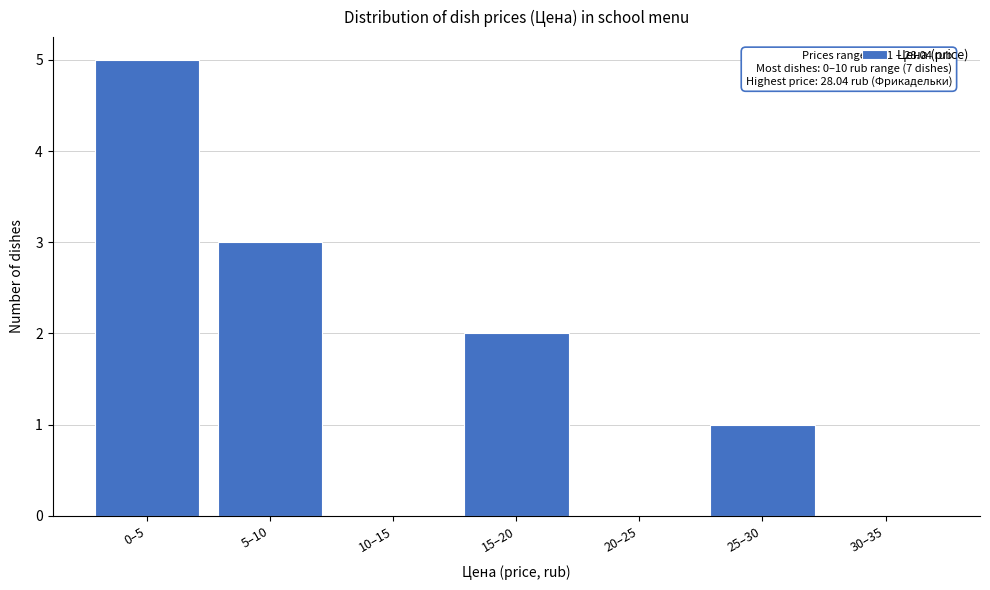

Reading left to right, what are all the values shown in this chart?

0–5=5	5–10=3	10–15=0	15–20=2	20–25=0	25–30=1	30–35=0